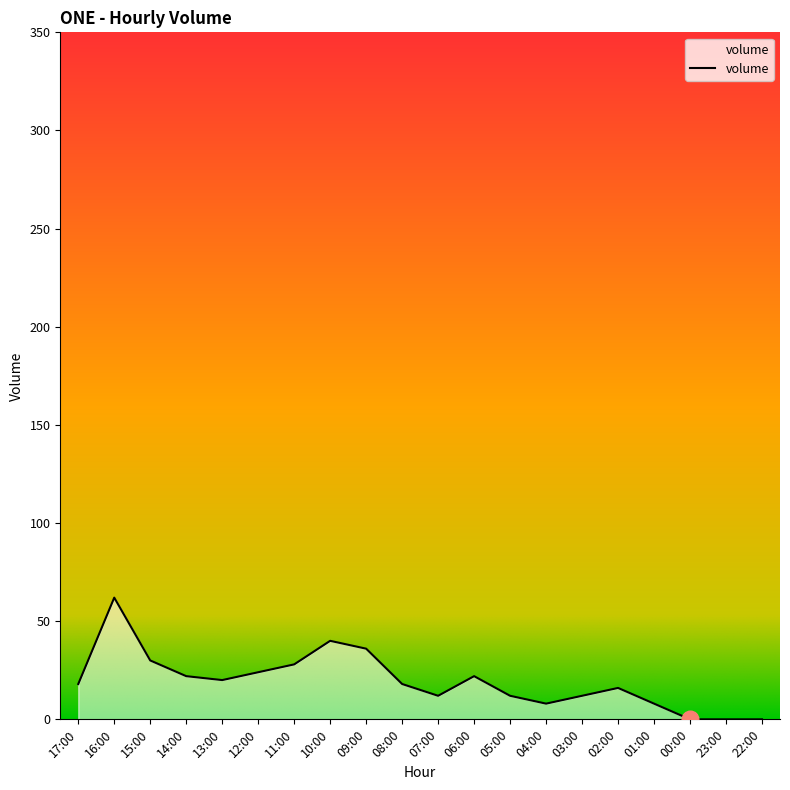

At which label is the value closest to 31?

15:00